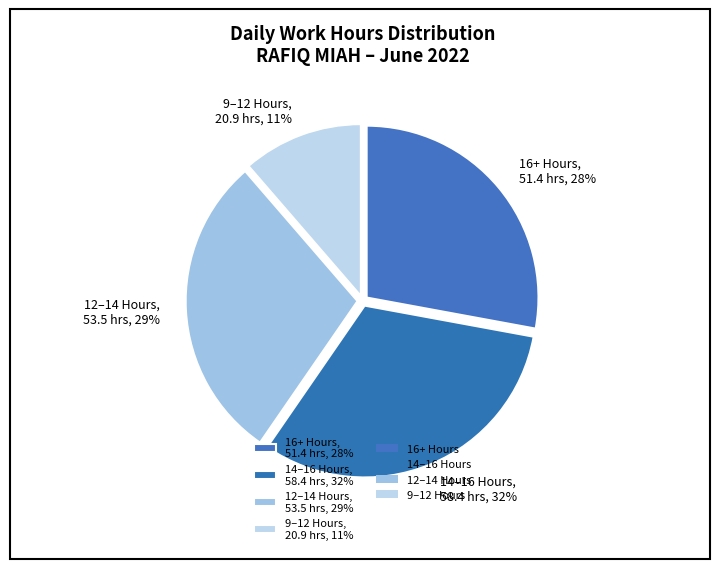

The 14–16 Hours, 58.4 hrs, 32% slice represents 32% of the pie. True or false?

True